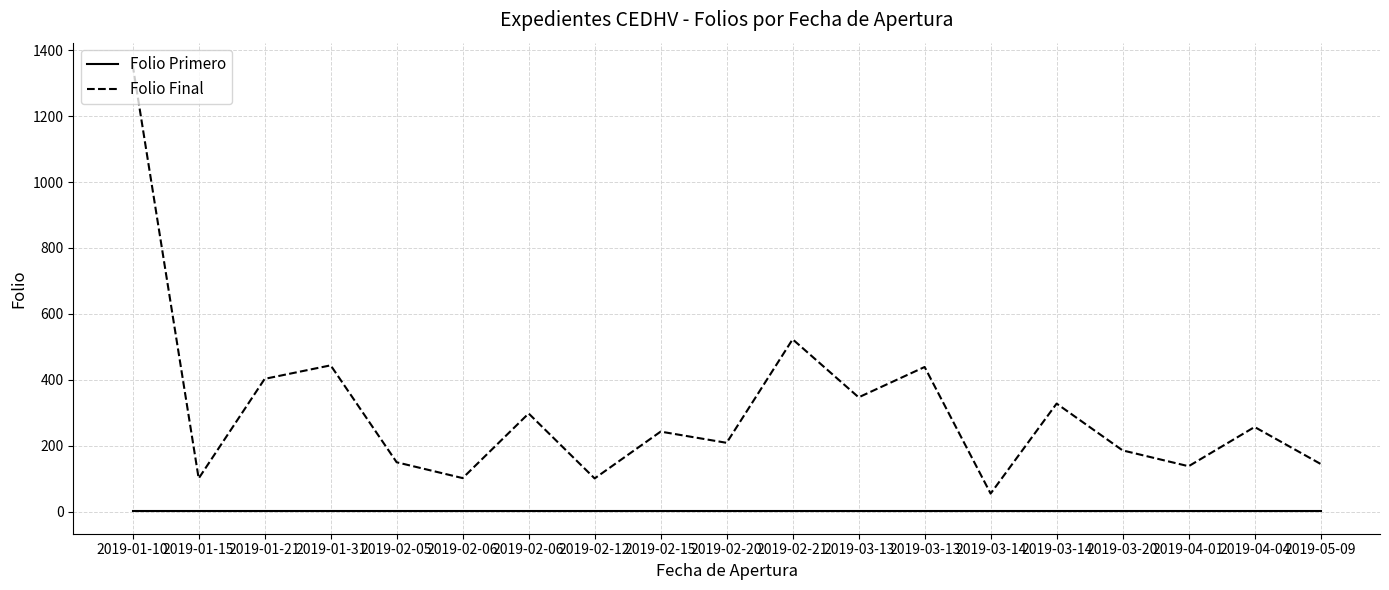

What are all the series names shown in the legend?

Folio Primero, Folio Final